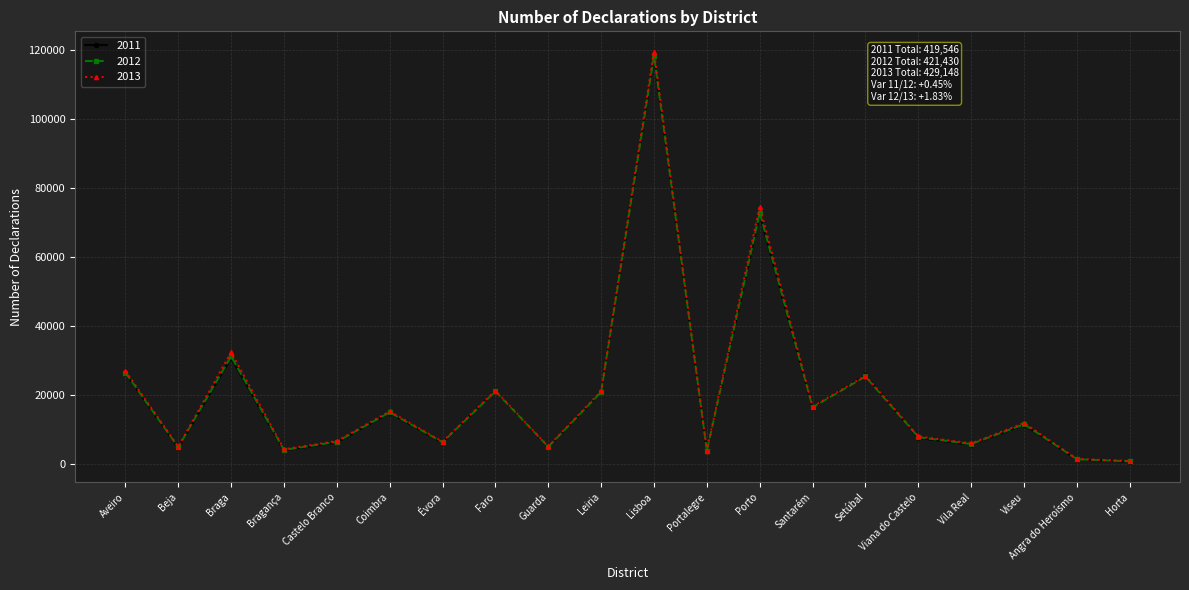

What is the spread (max minus min) of values at Évora?

281